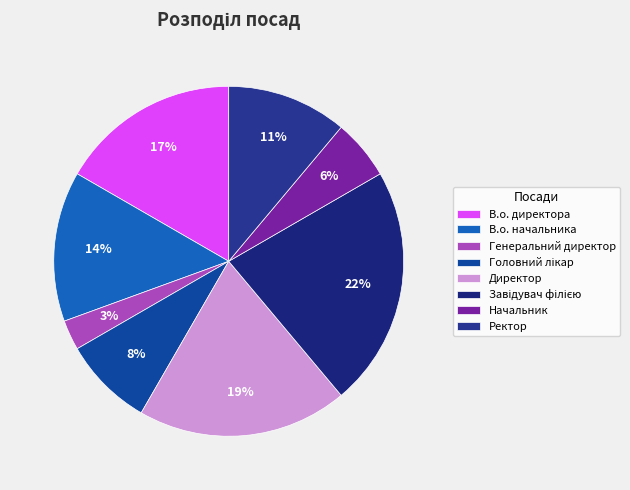

Count the number of slices in the pie.

8